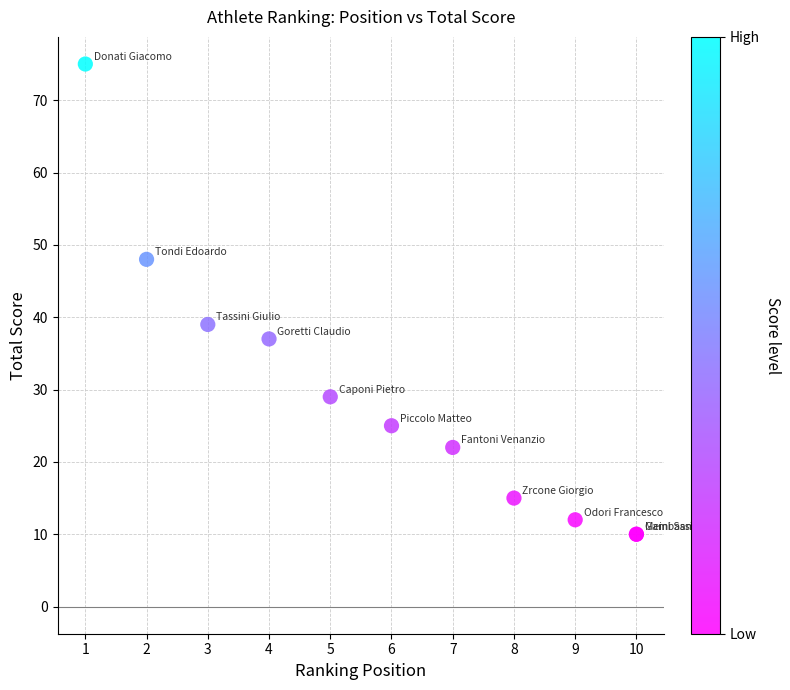

What Y value in the scatter plot is closest to 42?

39